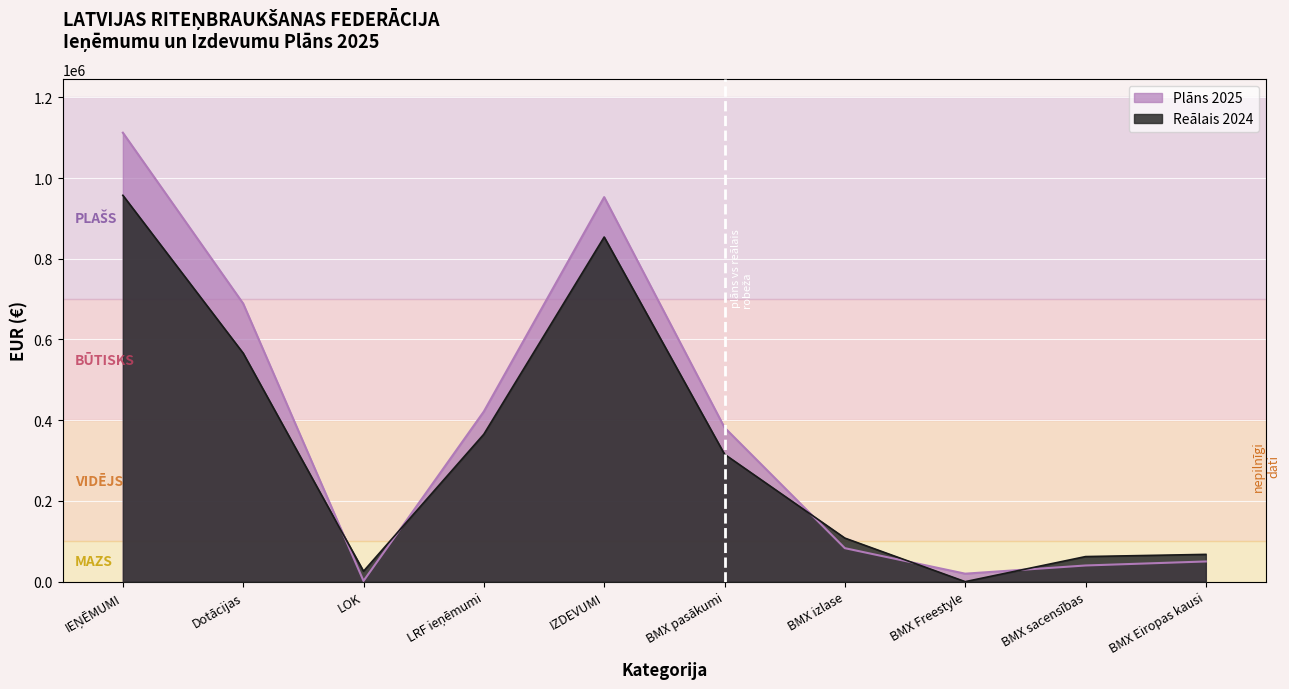

In Reālais 2024, how many points are lower than both neighbors (excluding endpoints)?

2